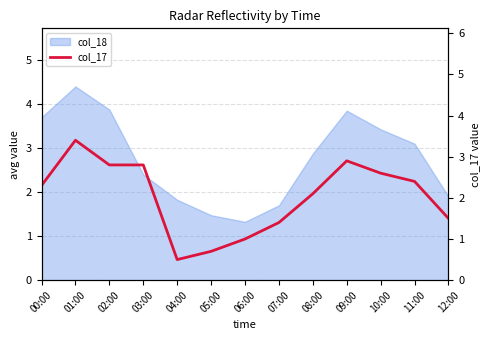

What is the minimum value shown in the chart?

0.5